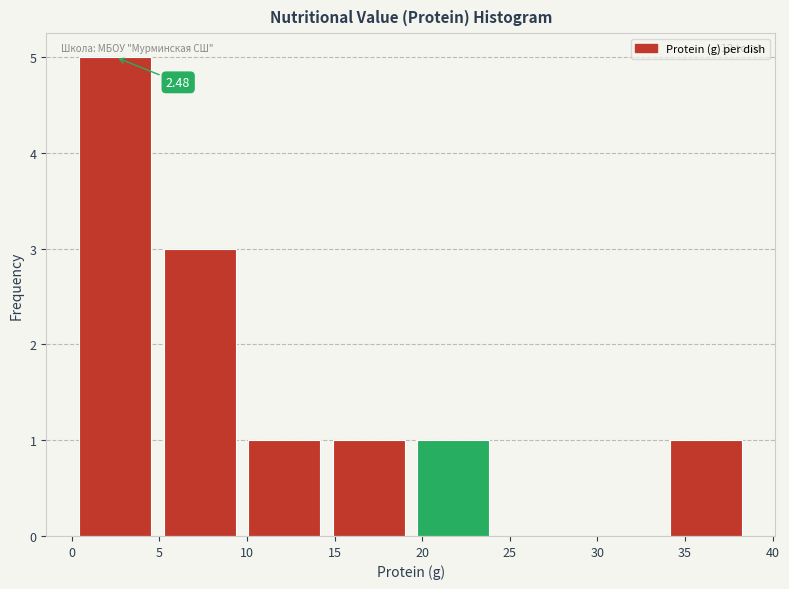

Which range on the x-axis has the tallest bar?

0.0 to 5.0